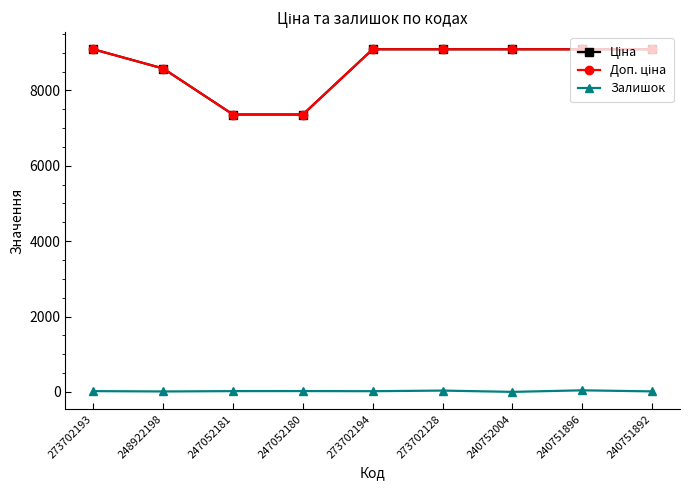

Where does the Ціна series first go above 9092?

273702193